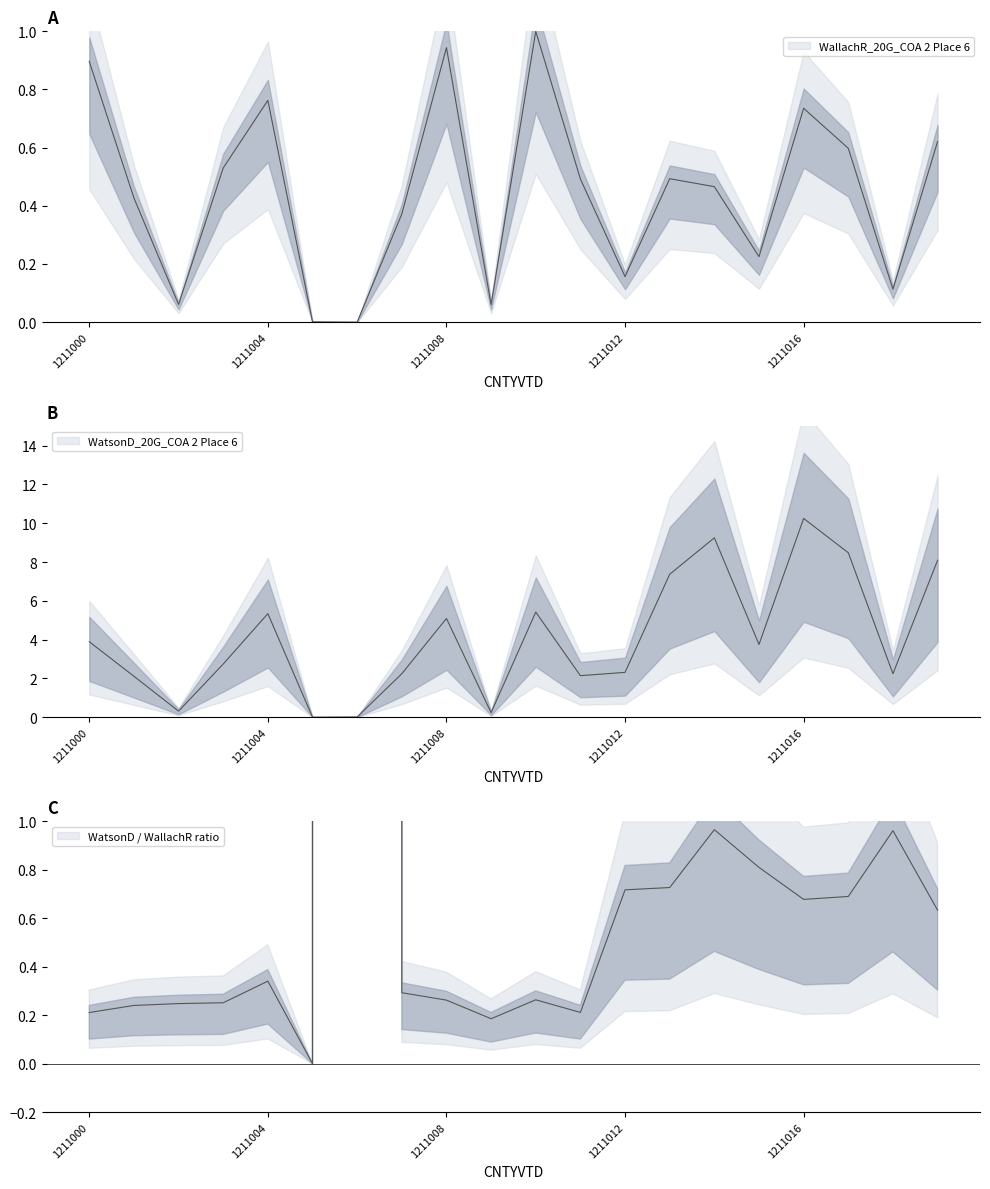

What is the sum of all WatsonD_20G_COA 2 Place 6 values?

81.3